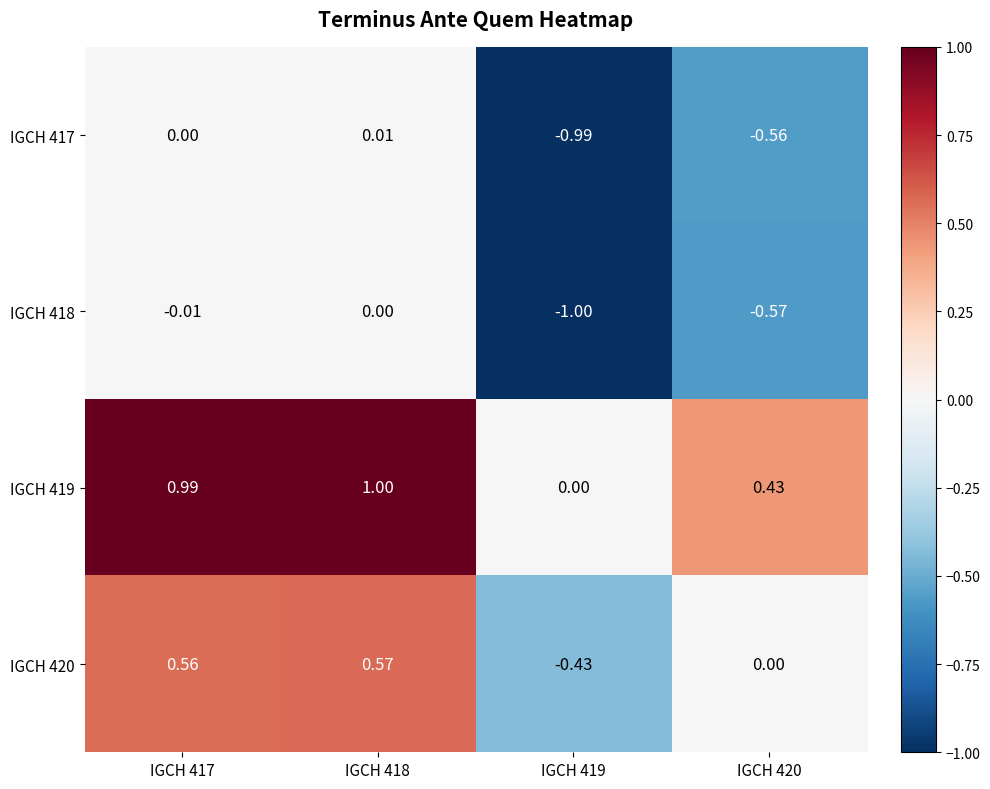

Is the value of IGCH 420 at IGCH 418 greater than the value of IGCH 419 at IGCH 419?

Yes